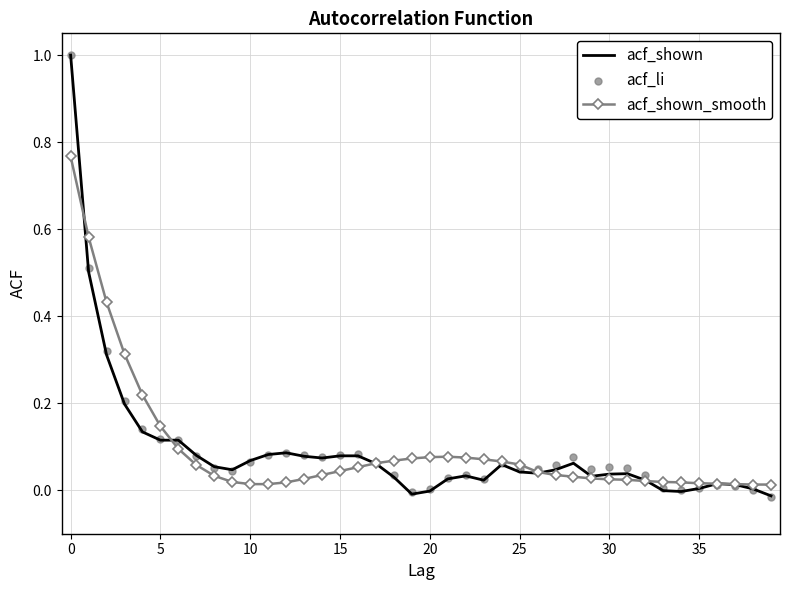

Is the value of acf_shown_smooth at 10 greater than the value of acf_shown at 0?

No